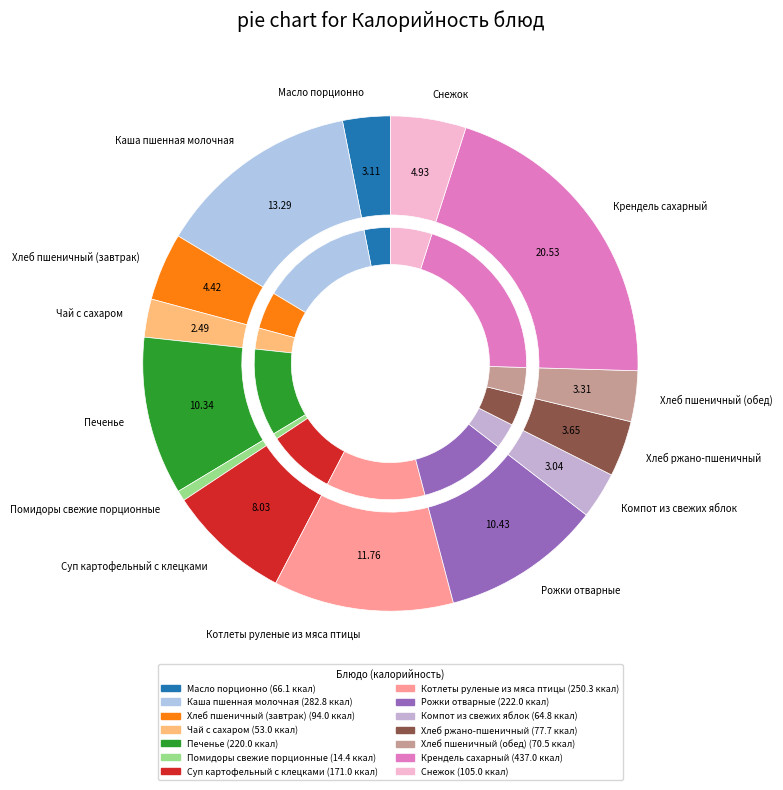

To the nearest percent, what is the average slice percentage?

7%